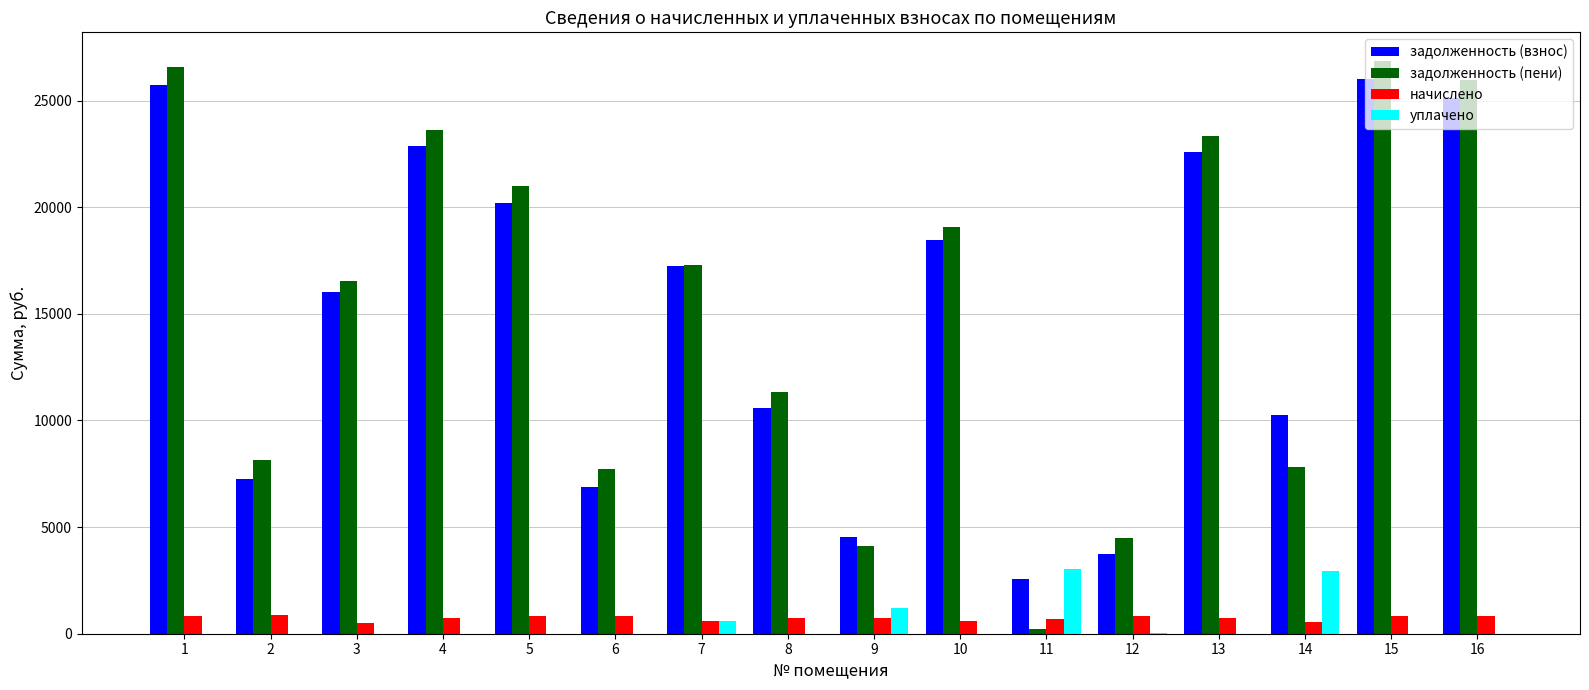

Which series has the largest range (max minus min)?

задолженность (пени)